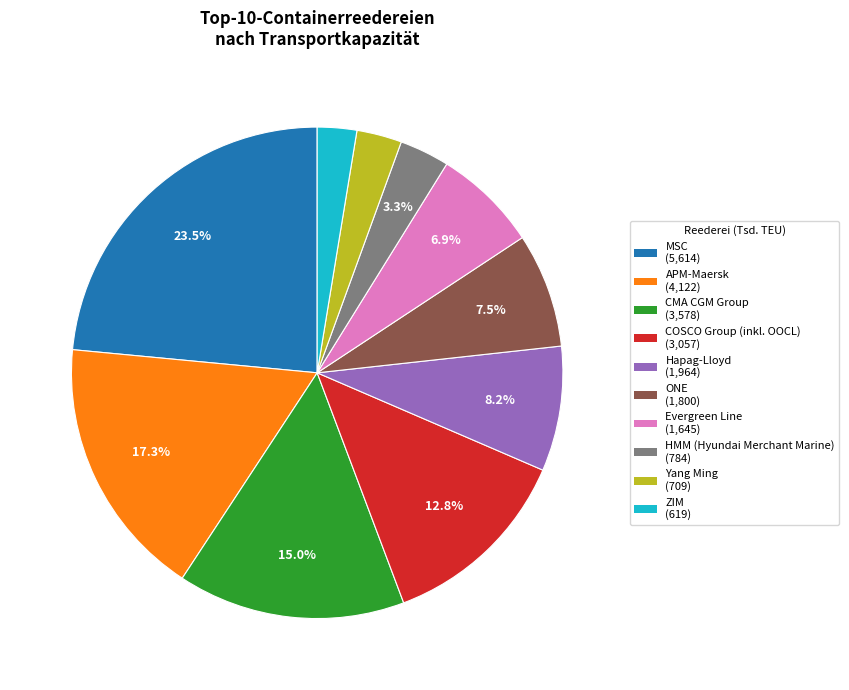

Which slice is the largest?

MSC